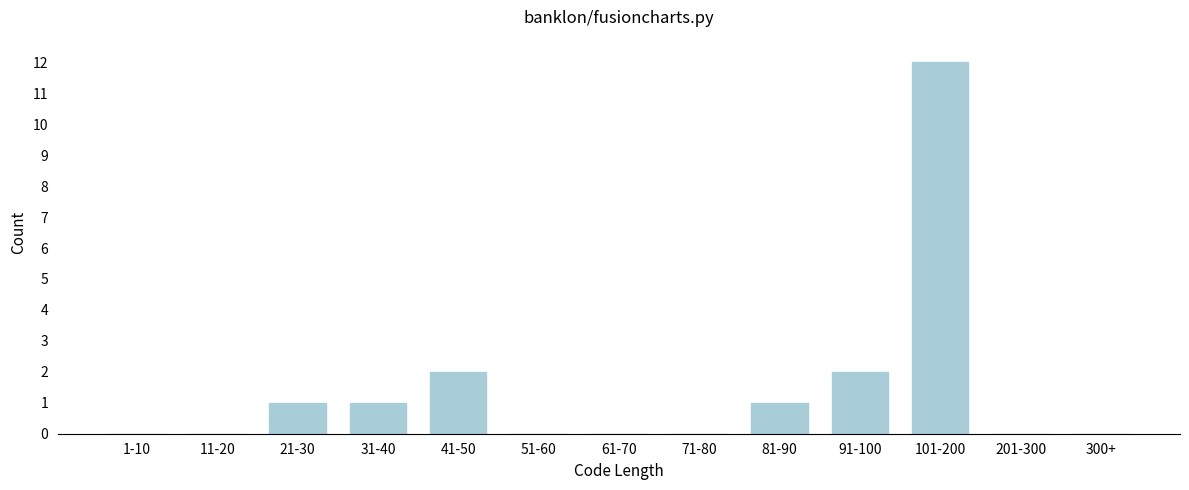

Reading left to right, what are all the values shown in this chart?

1-10=0	11-20=0	21-30=1	31-40=1	41-50=2	51-60=0	61-70=0	71-80=0	81-90=1	91-100=2	101-200=12	201-300=0	300+=0